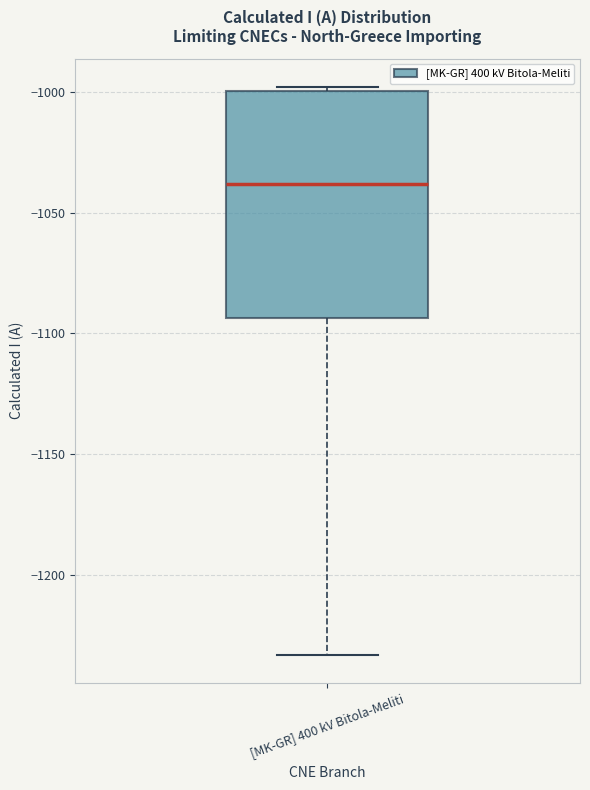

Where is the upper edge of the box for [MK-GR] 400 kV Bitola-Meliti on the y-axis? The values are not printed on the chart, so give them approximately, as read against the axis.

-1000